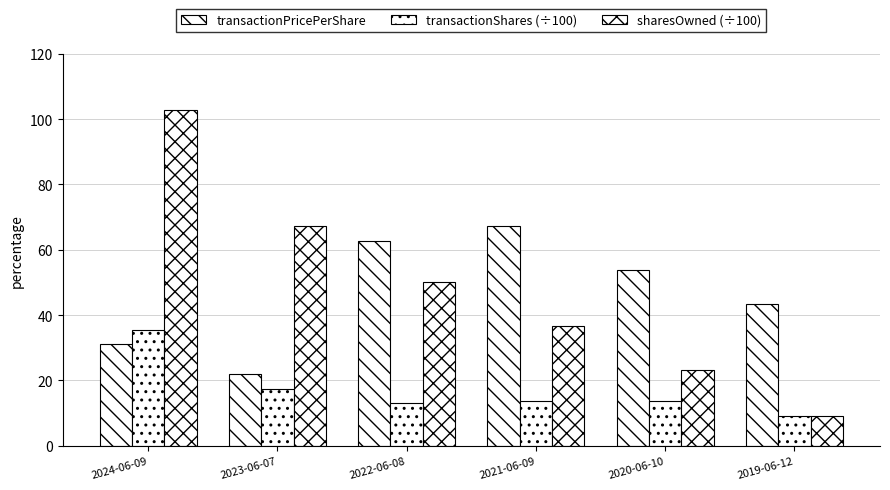

Which series has the largest range (max minus min)?

sharesOwned (÷100)